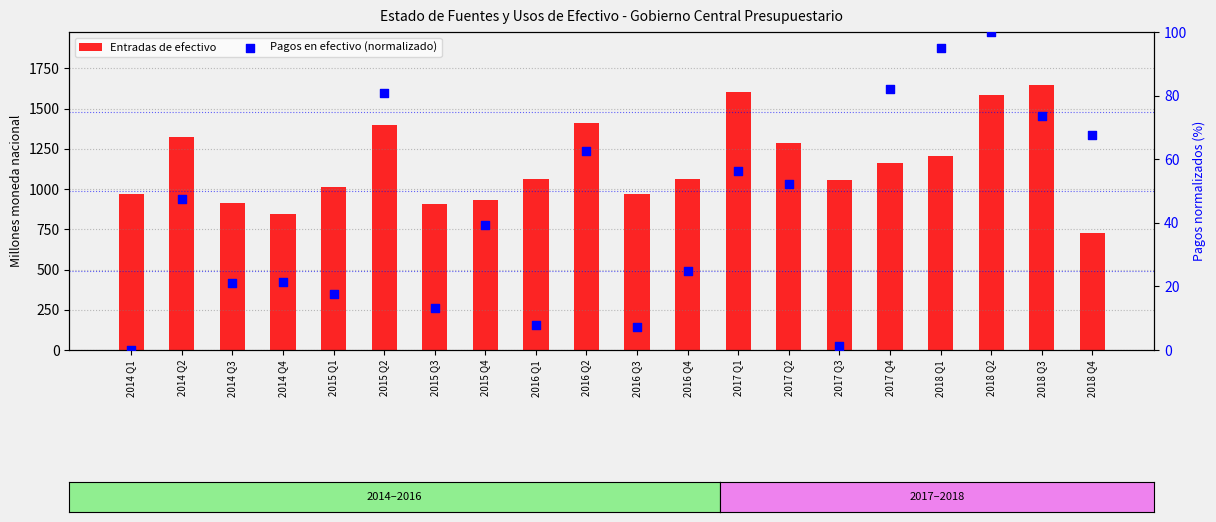

Which series contains the lowest Y value?

Pagos en efectivo (normalizado)